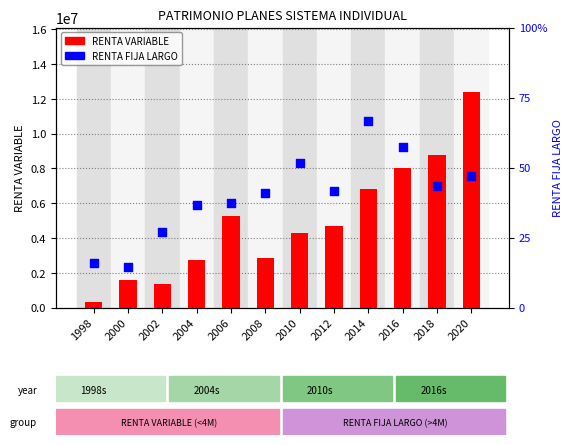

What is the total value across all series at 2002?

4946992